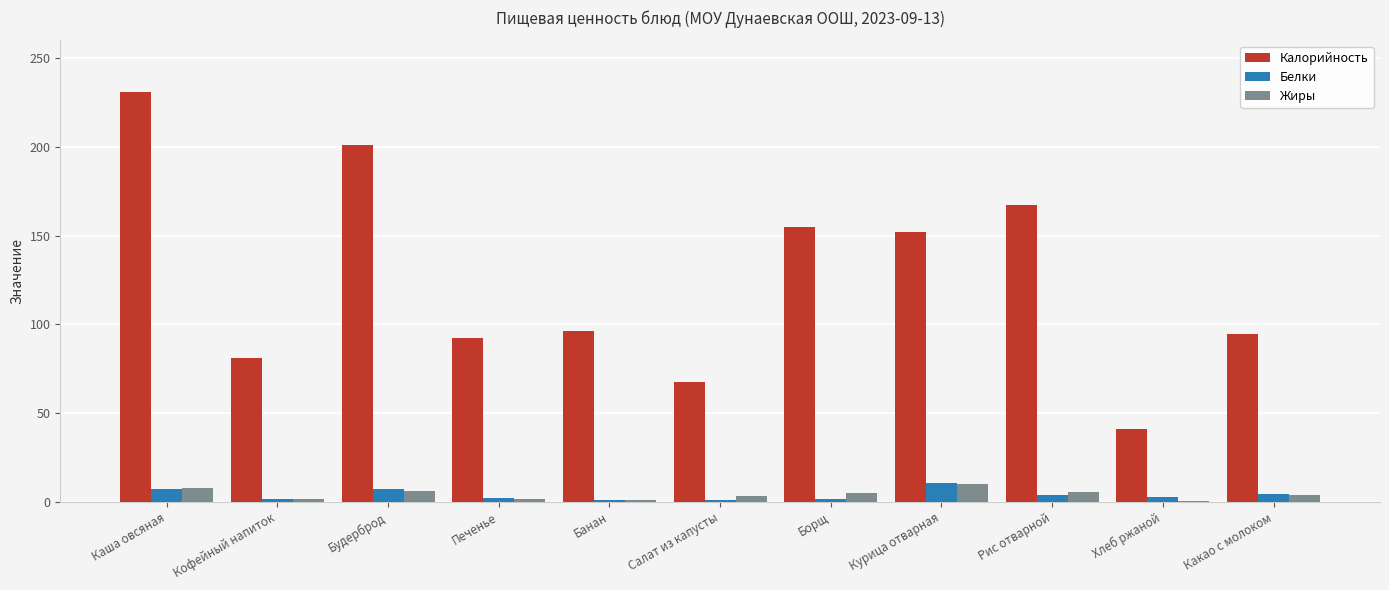

Is the value of Жиры at Салат из капусты greater than the value of Калорийность at Какао с молоком?

No